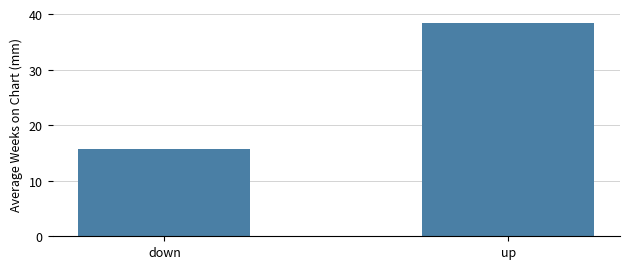

Rank the categories by value from lowest to highest.

down, up